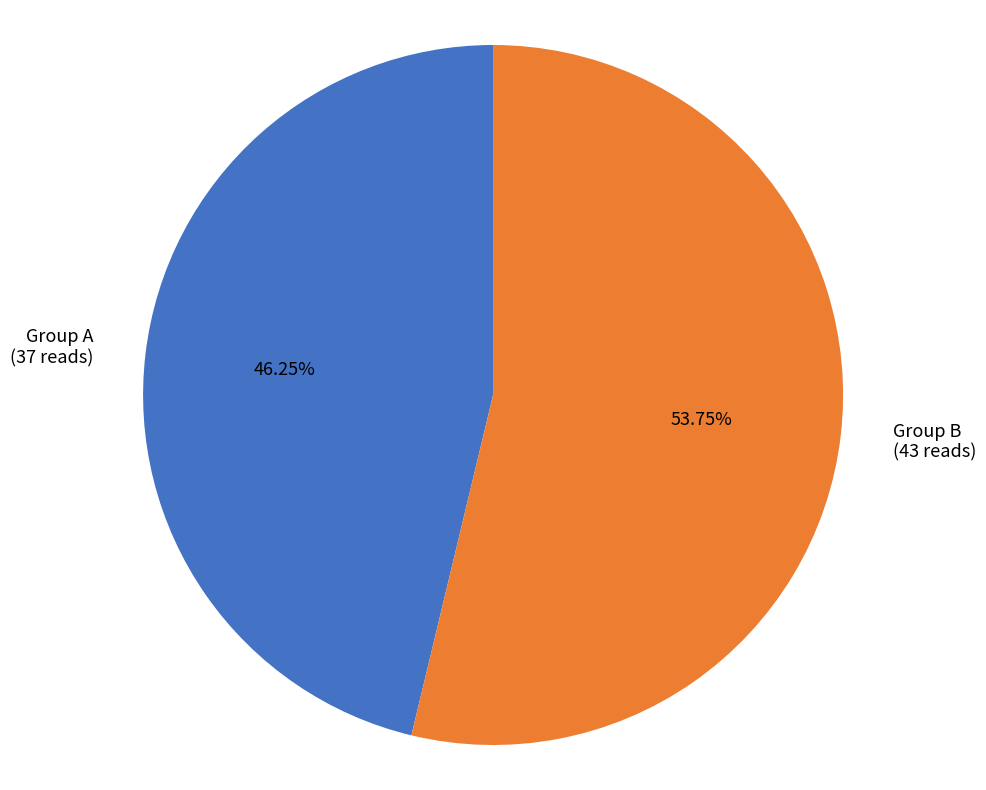

Count the number of slices in the pie.

2